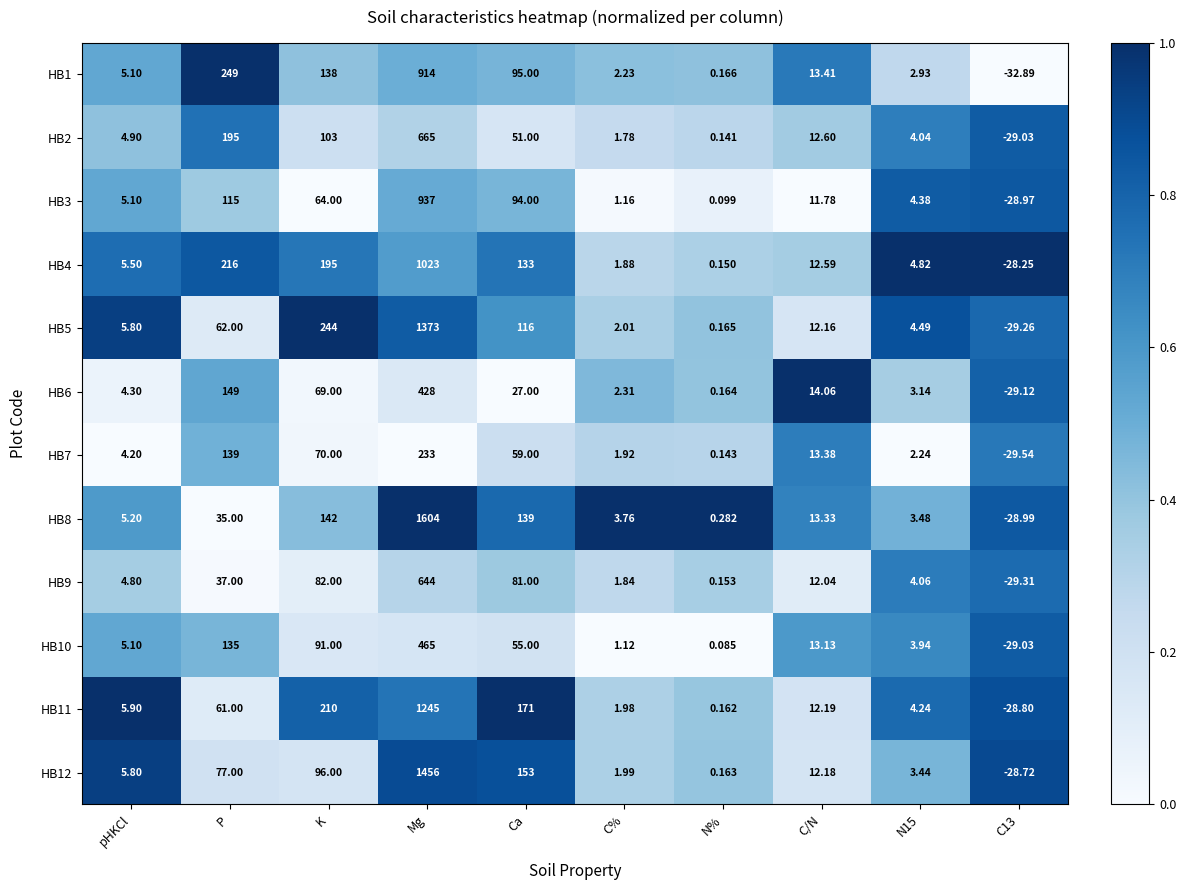

How many categories are shown in the chart?

10